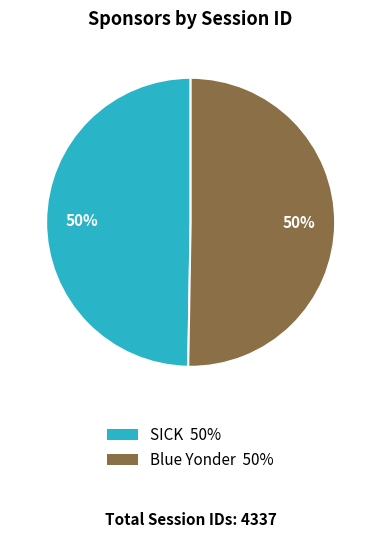

What percentage is the SICK slice, to the nearest percent?

50%